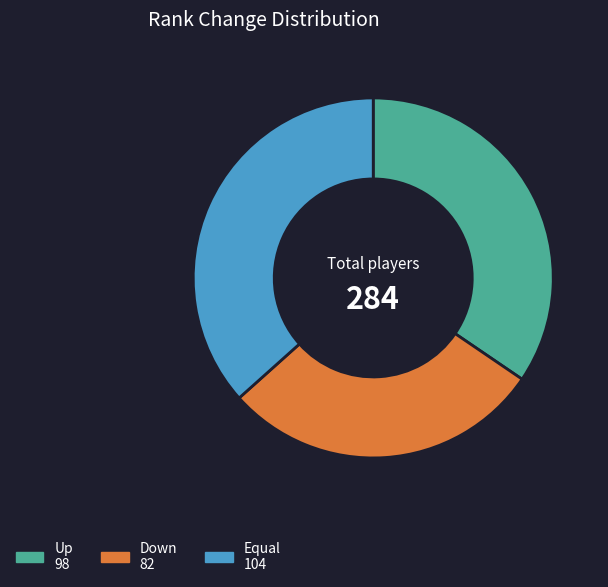

Does any single category account for the majority?

No